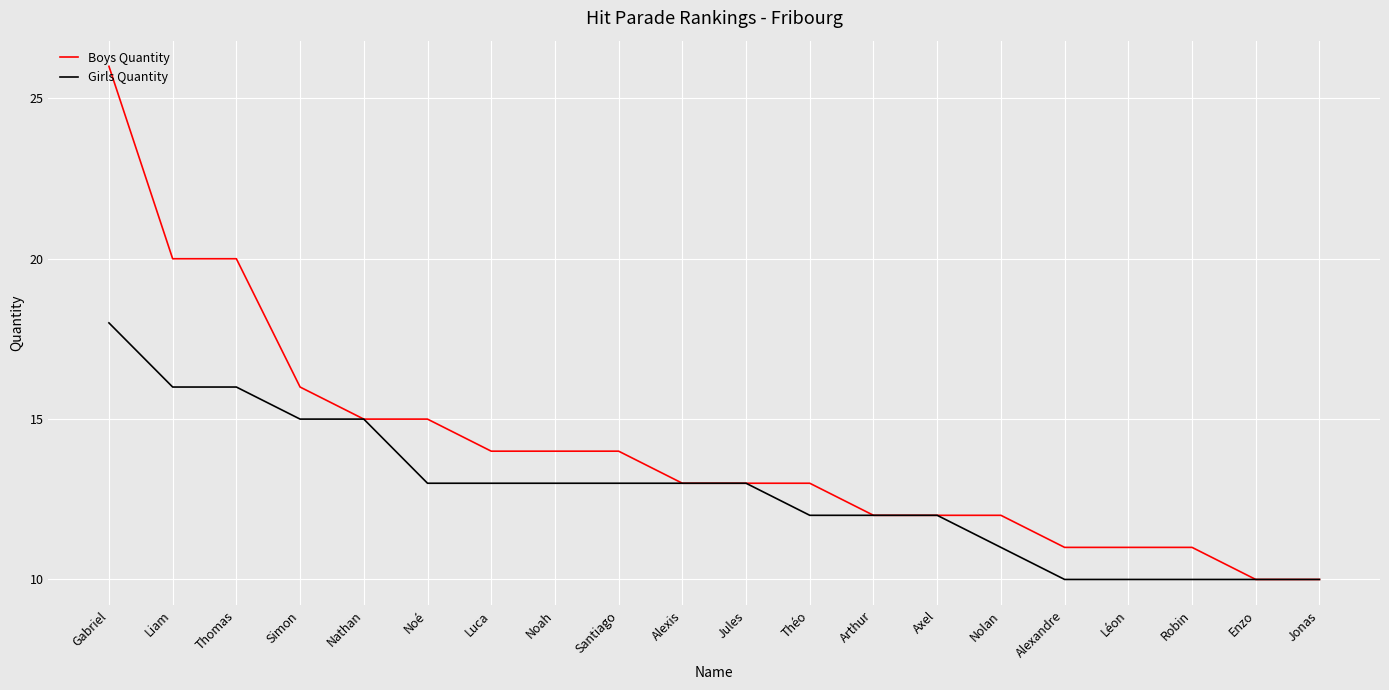

How many lines are shown in the chart?

2